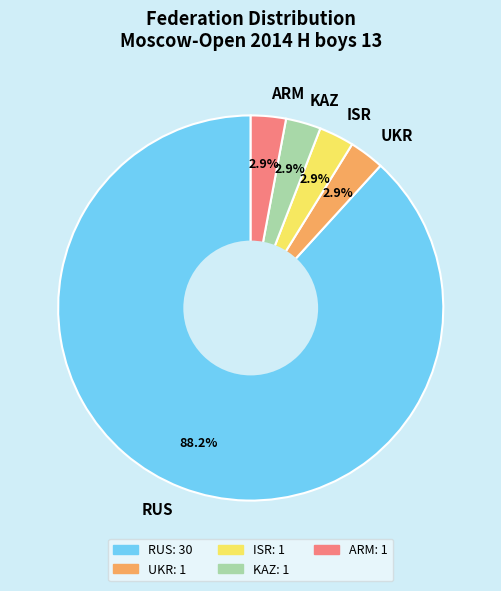

How many segments does this pie chart have?

5